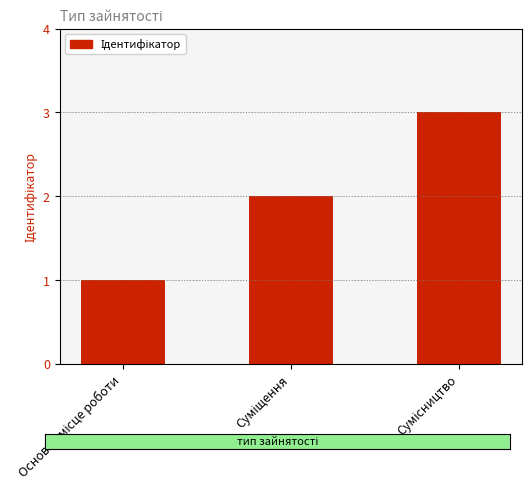

Does the chart contain stacked bars?

No